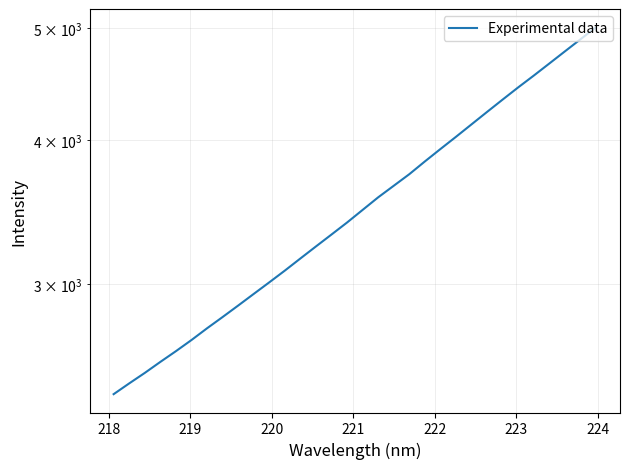

The chart shows a value of 3369.0 at 218. True or false?

False